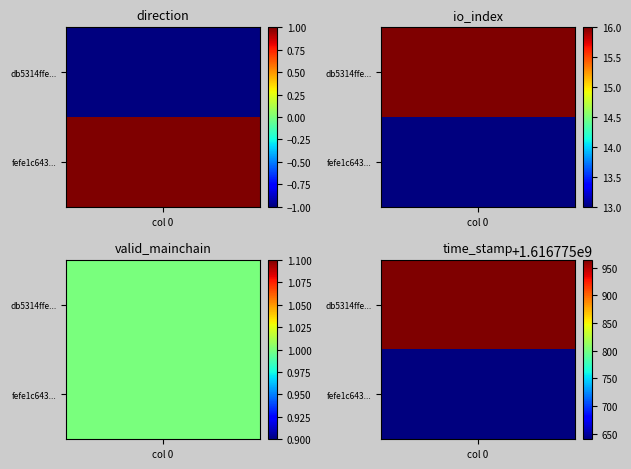

Is the value of fefe1c643dd0dac08c1028c6ad5653e8b5a3c86 at direction greater than the value of db5314ffe838d4f18153da708a5b3b526b5ce8d at direction?

Yes